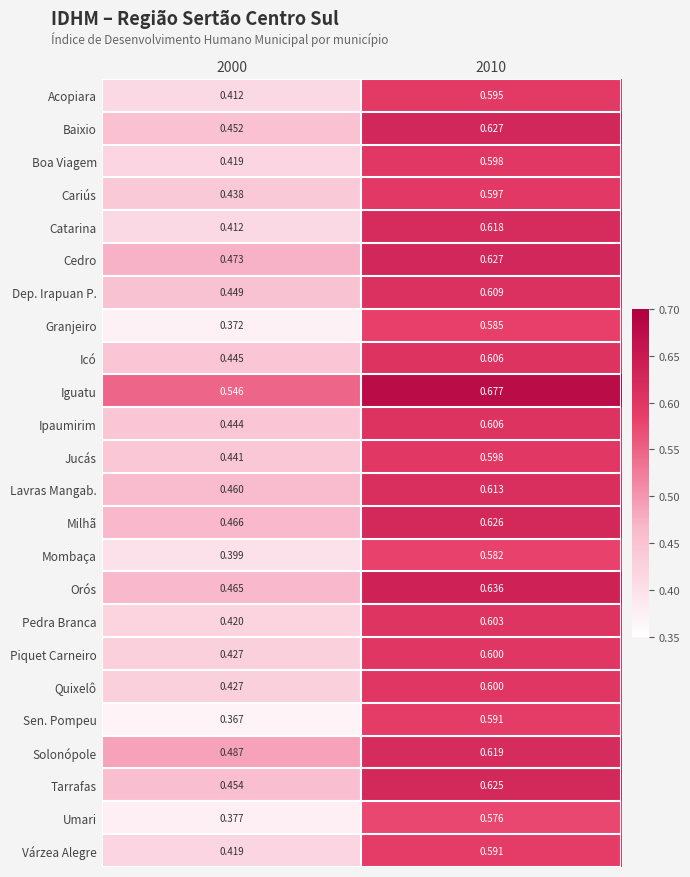

Which series has the widest spread of values?

Sen. Pompeu